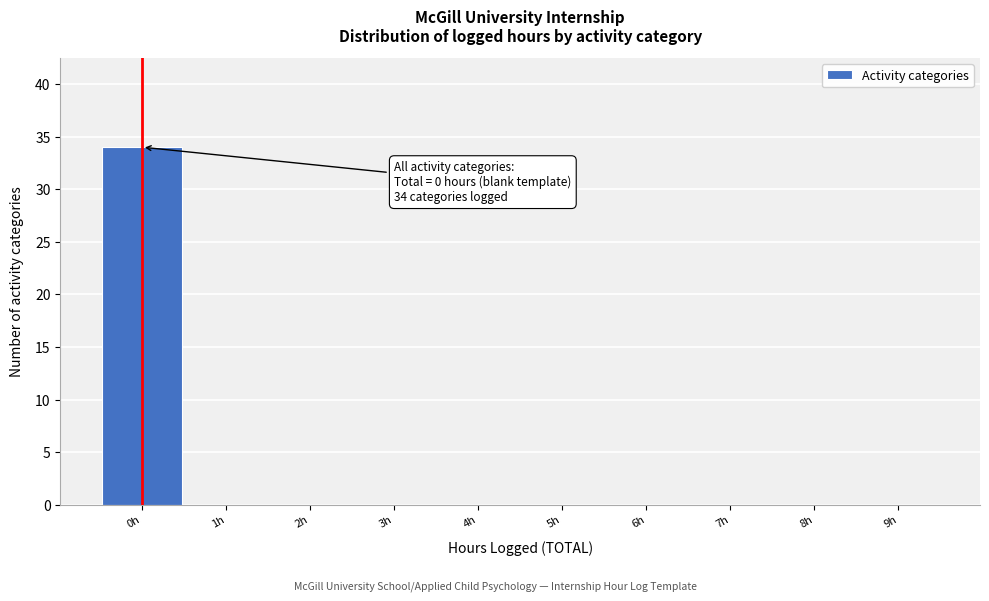

Which range on the x-axis has the tallest bar?

-0.5 to 0.5